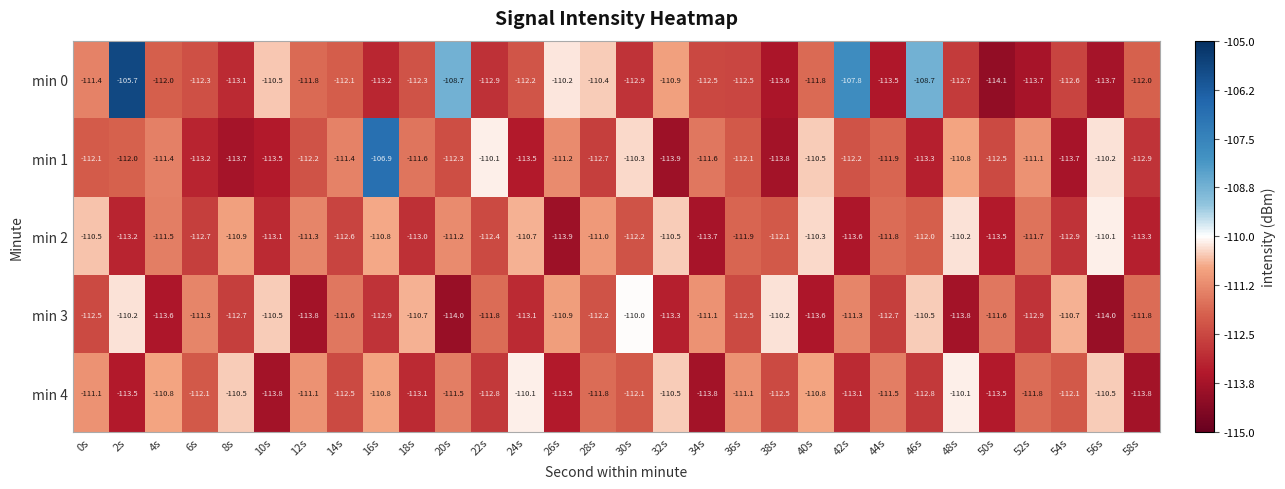

Where is min 3 nearest to the value -112?

22s